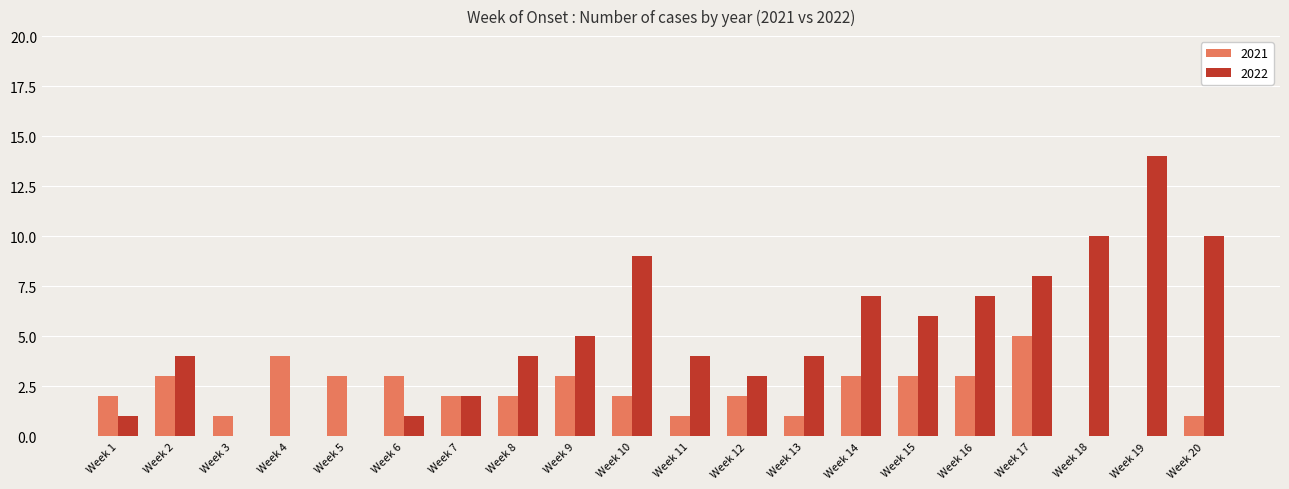

At which category is the sum across all series the highest?

Week 19